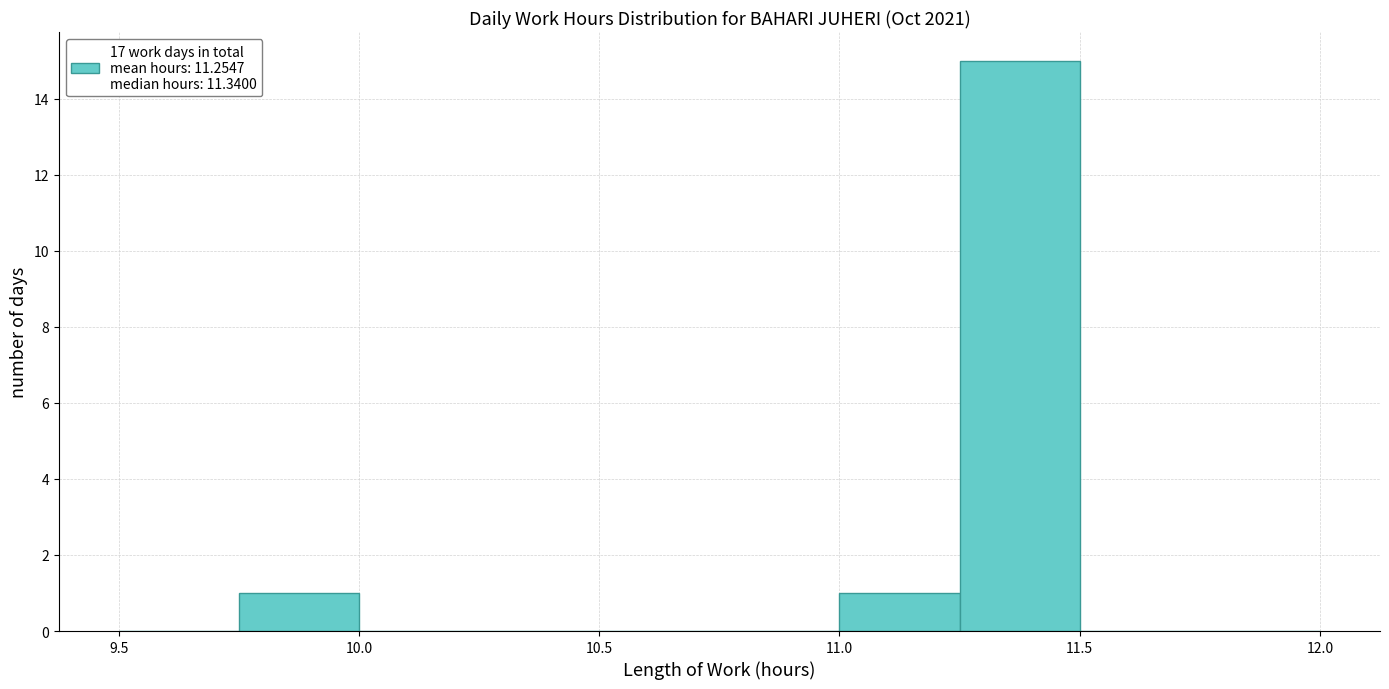

Reading left to right, transcribe this chart: for each bar, give the range it covers on the x-axis and its height. The values are not printed on the chart, so give them approximately, as read against the axis.

9.50 to 9.75: 0
9.75 to 10.00: 1
10.00 to 10.25: 0
10.25 to 10.50: 0
10.50 to 10.75: 0
10.75 to 11.00: 0
11.00 to 11.25: 1
11.25 to 11.50: 15
11.50 to 11.75: 0
11.75 to 12.00: 0